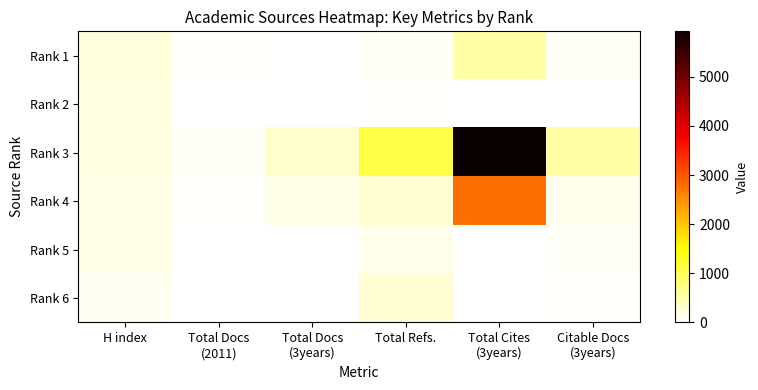

Which series changed the most between H index and Total Cites (3years)?

Rank 3